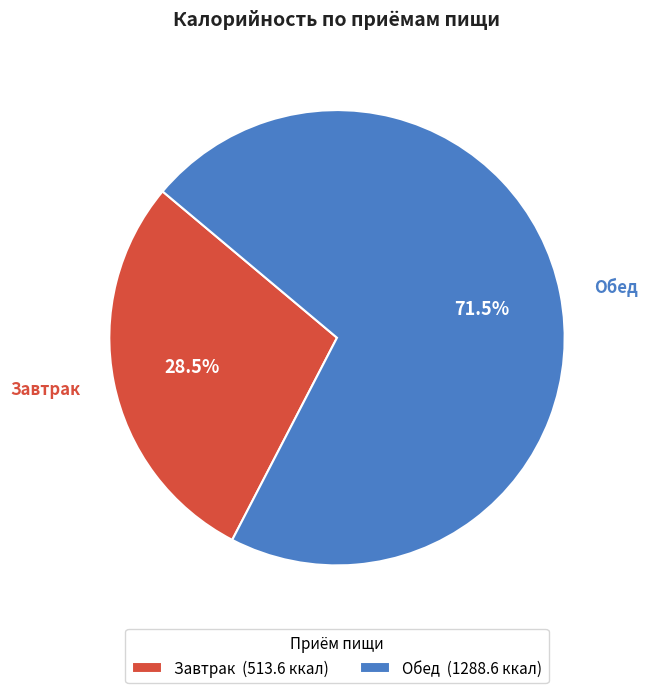

True or false: Завтрак accounts for 15% of the total.

False